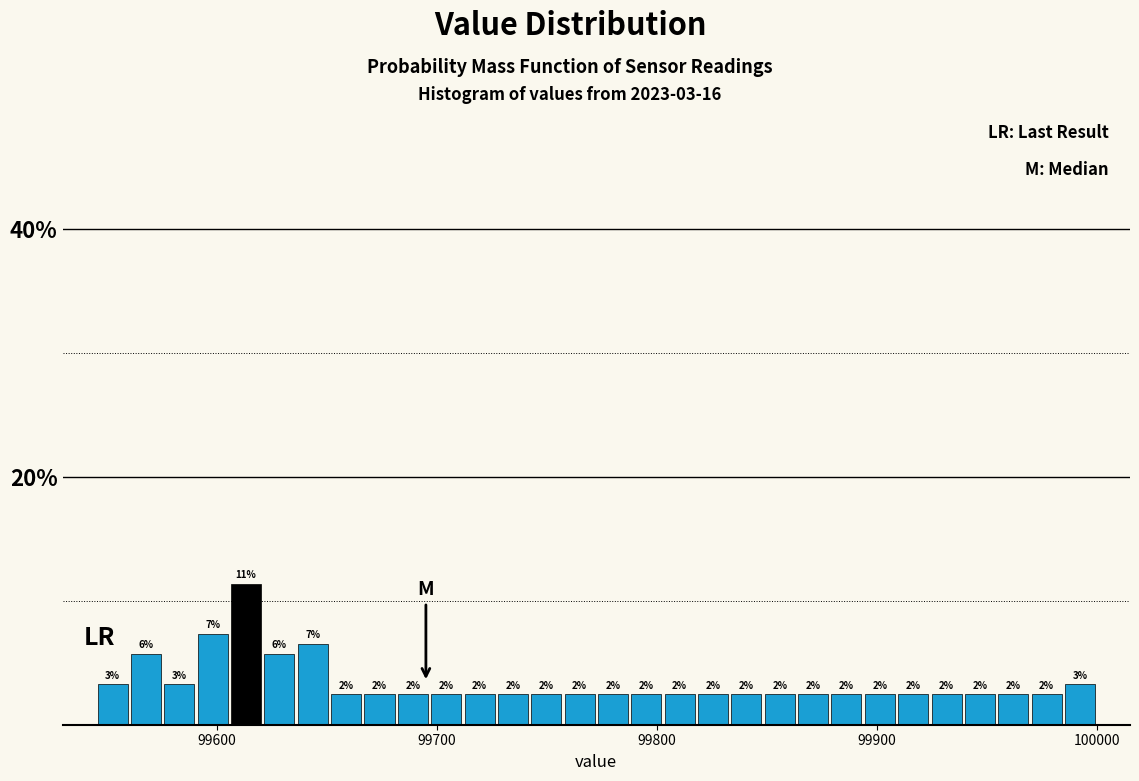

Around what value on the x-axis is the tallest bar? Give the approximate position of its centre, as read against the axis.

99610